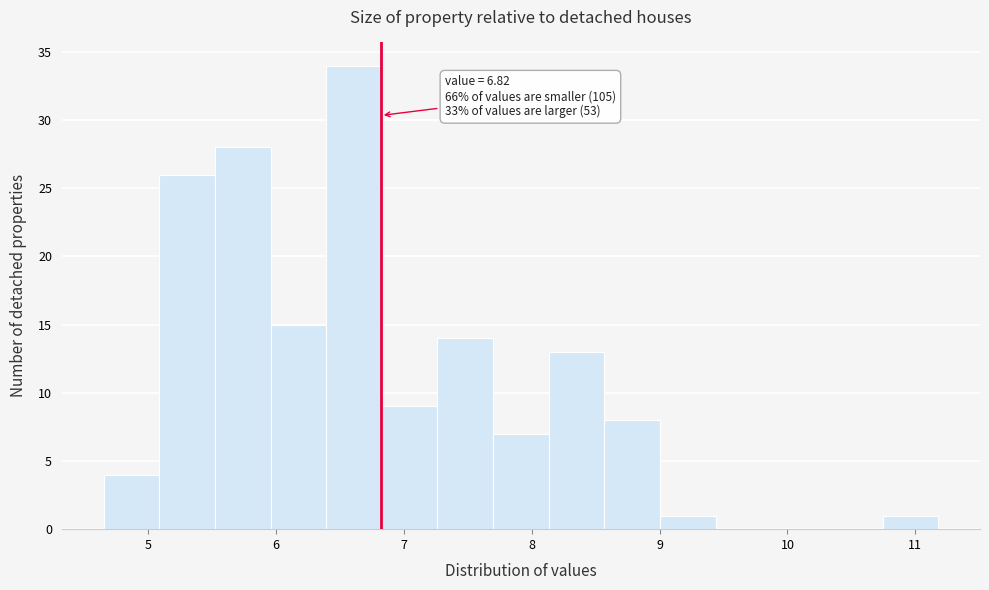

Over which range of the x-axis is the bar tallest?

6.4 to 6.8